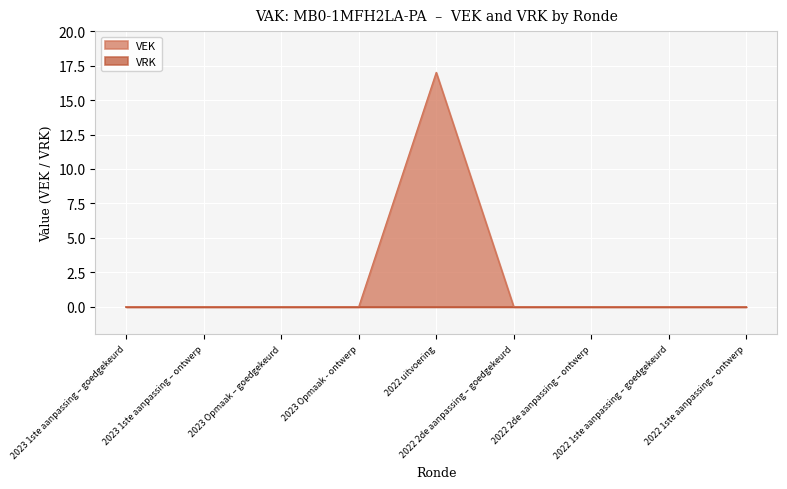

Is it true that the value at 2023 Opmaak – goedgekeurd is 0?

True